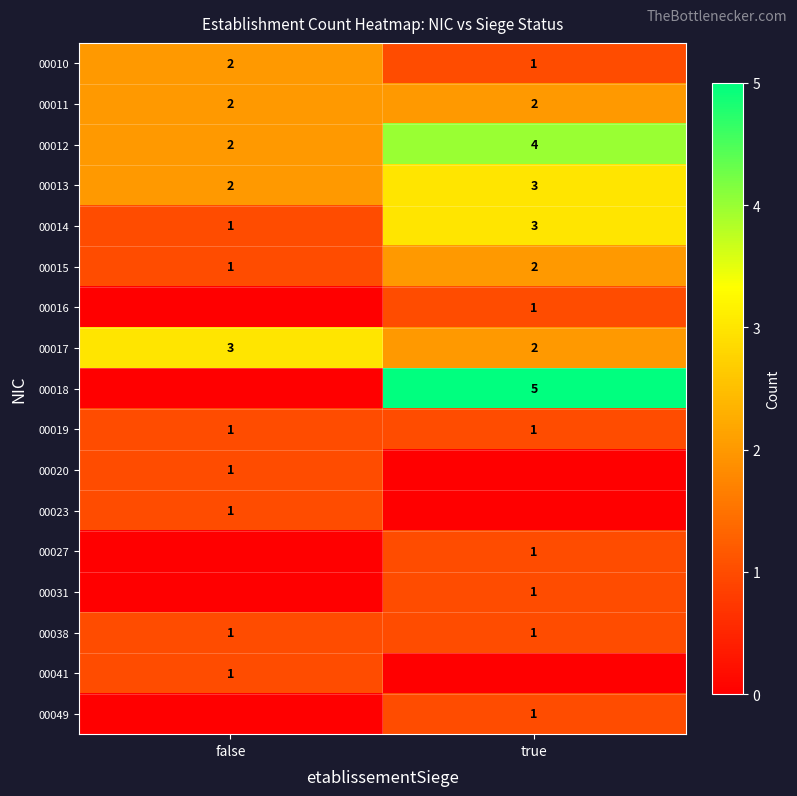

Is it true that 00017 equals 3 at true?

False